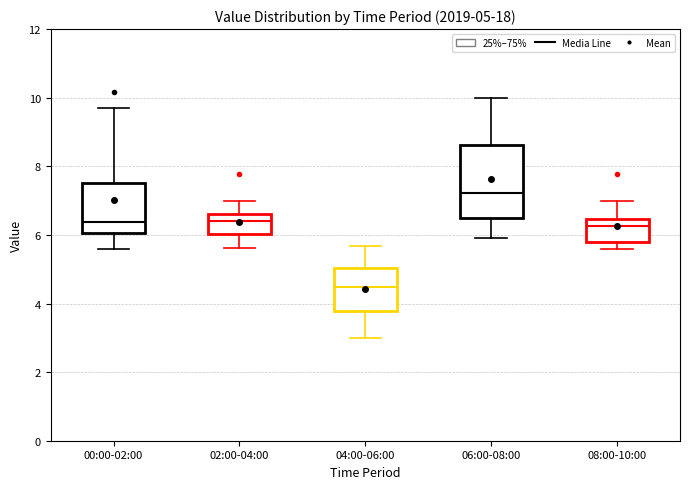

Which box has the highest median line?

06:00-08:00